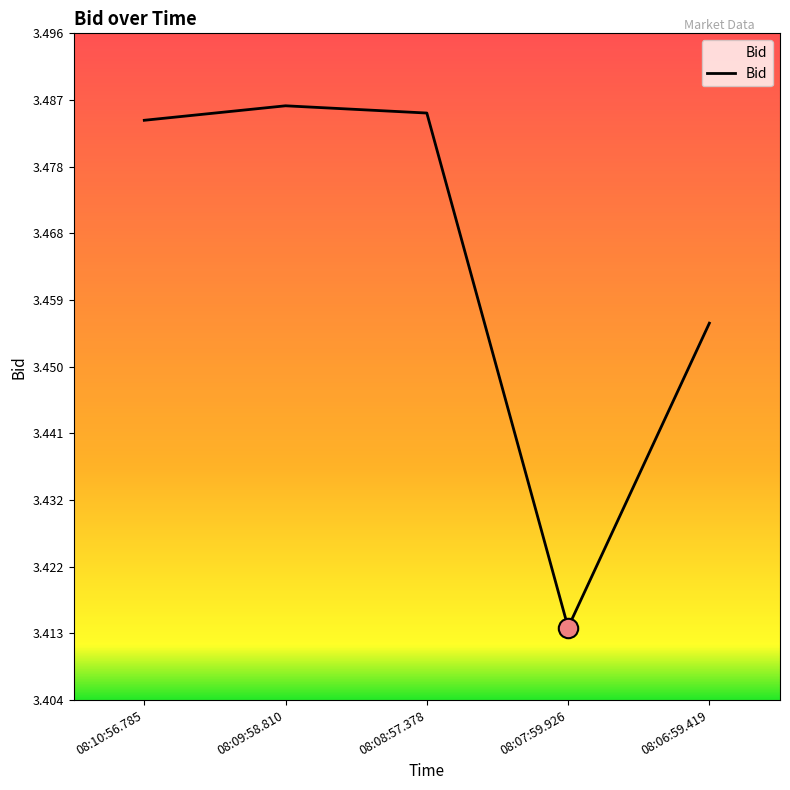

What position from the right is 08:06:59.419?

1